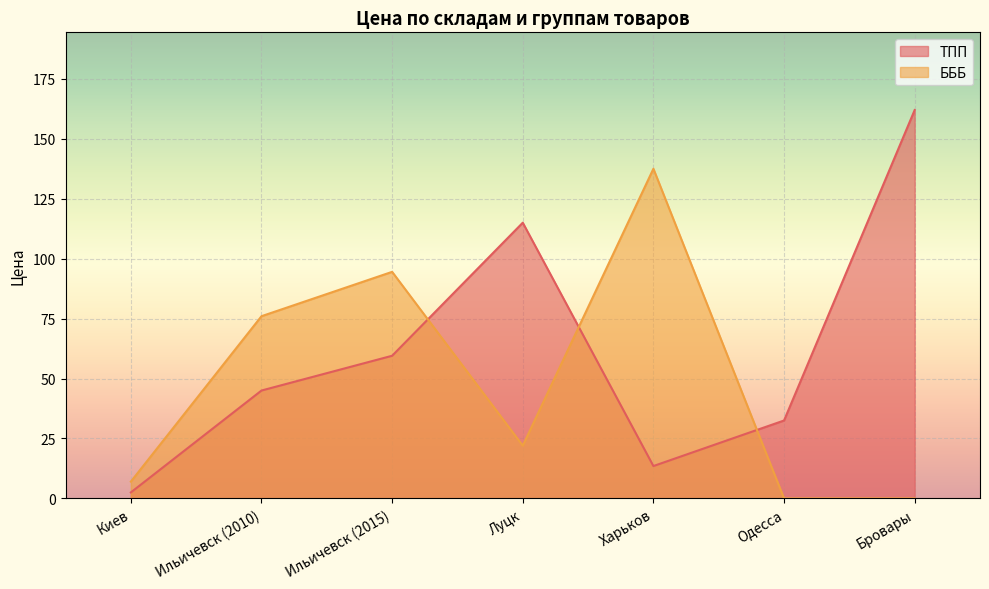

What is the total value across all series at Луцк?

137.0